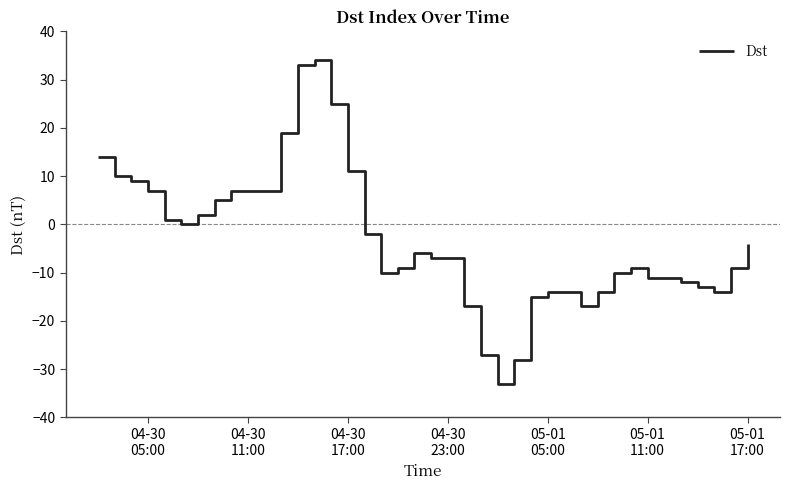

What is the maximum value shown in the chart?

34